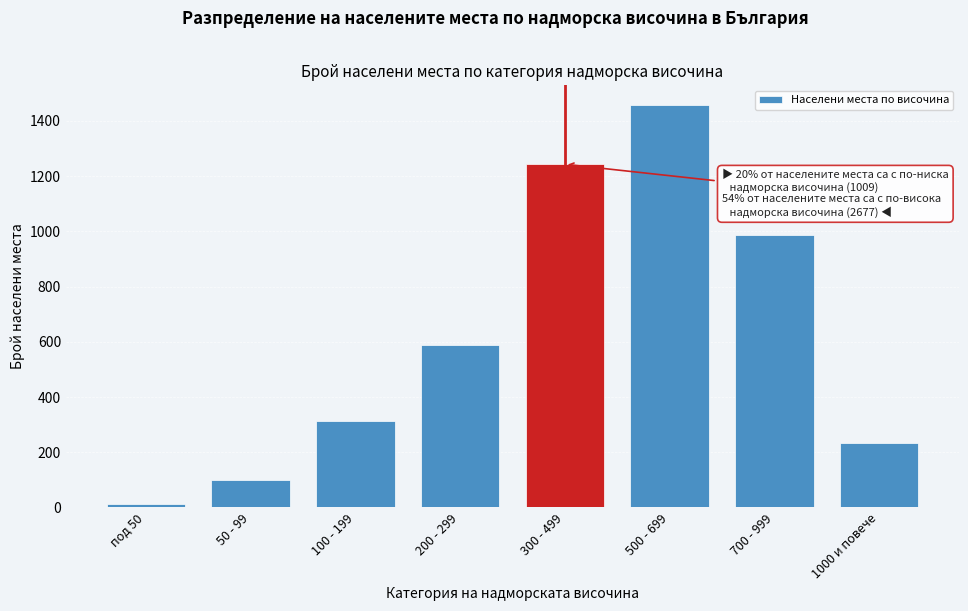

Reading left to right, transcribe all the data shown in this chart.

12	98	312	587	1243	1456	987	234